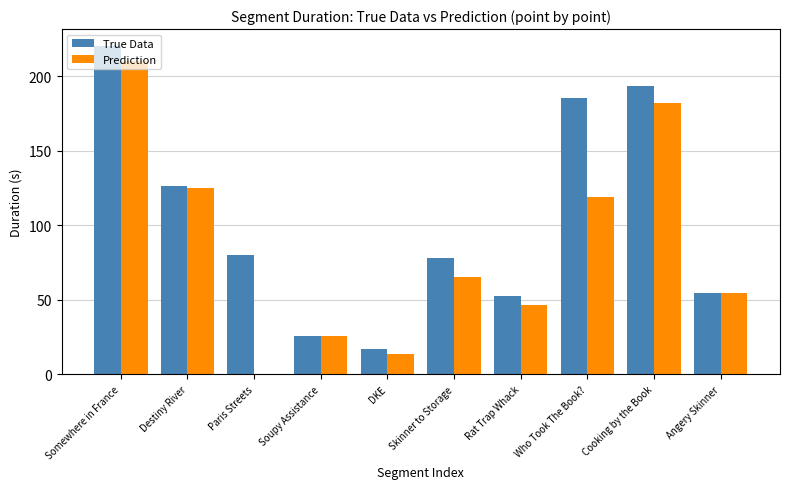

What is the sum of all Prediction values?

842.2